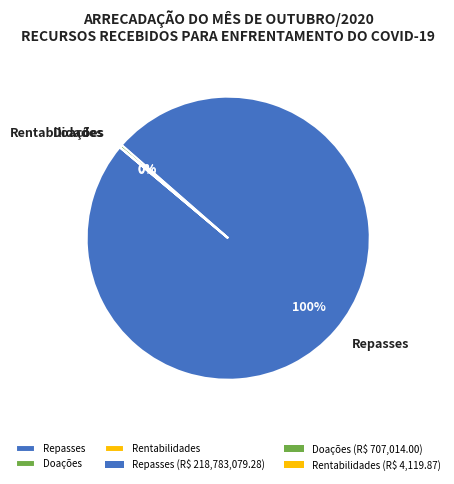

What is the largest slice in the pie chart?

Repasses